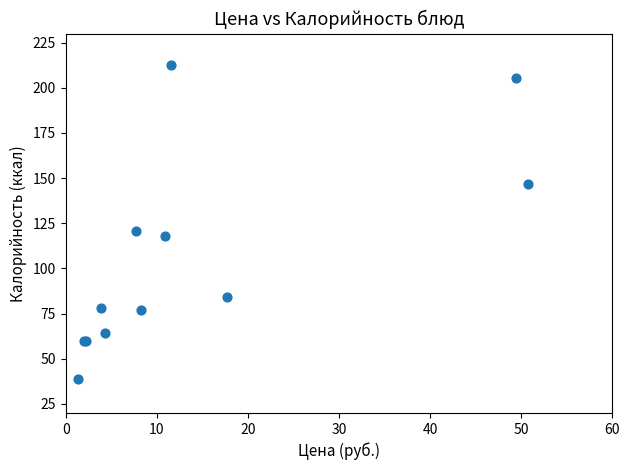

What Y value in the scatter plot is closest to 125?

120.6